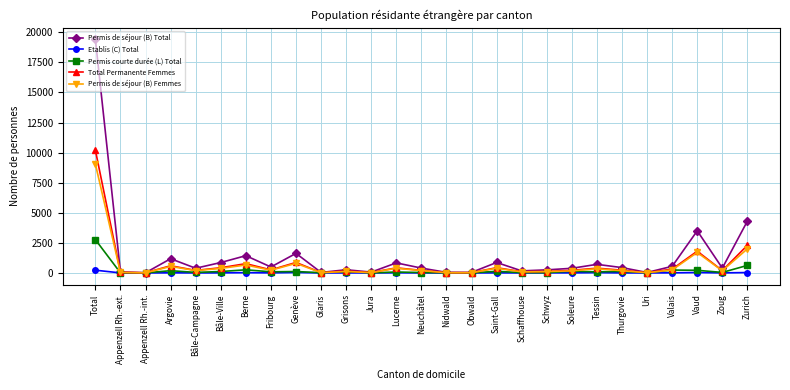

At which category is the sum across all series the highest?

Total